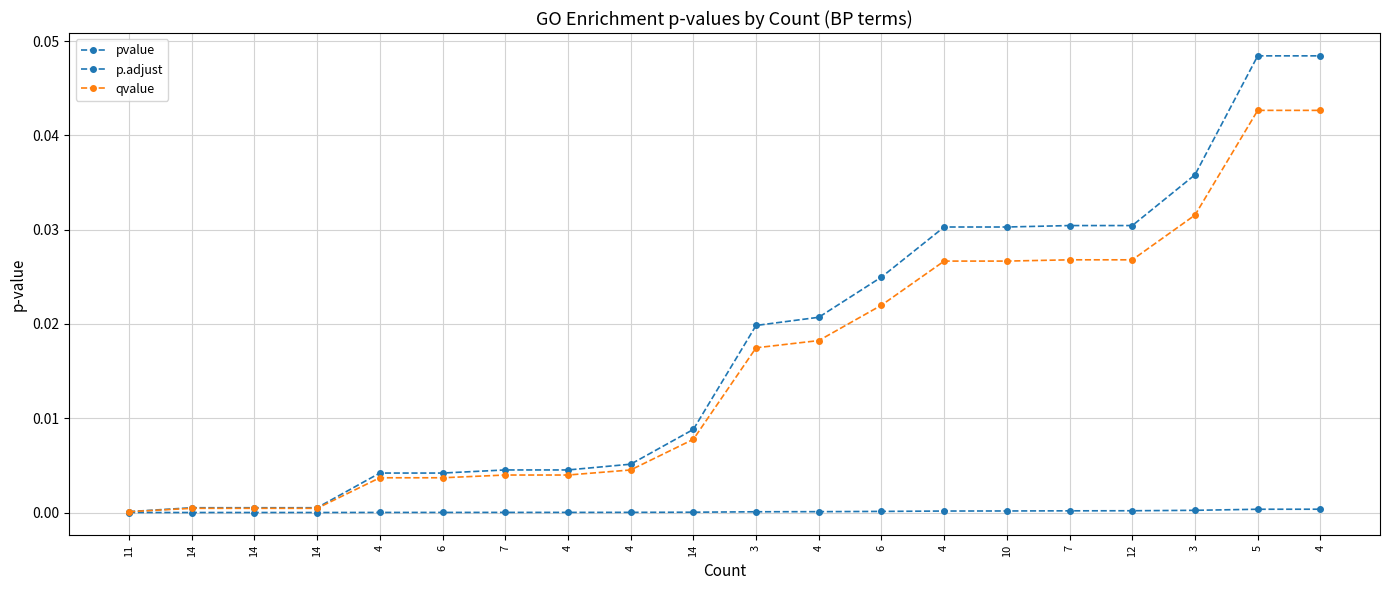

Reading left to right, transcribe all the data shown in this chart.

pvalue: 11=0.0	14=0.0	14=0.0	14=0.0	4=0.0	6=0.0	7=0.0	4=0.0	4=0.0	14=0.0	3=0.0	4=0.0	6=0.0	4=0.0	10=0.0	7=0.0	12=0.0	3=0.0	5=0.0	4=0.0
p.adjust: 11=0.0	14=0.0	14=0.0	14=0.0	4=0.0	6=0.0	7=0.0	4=0.0	4=0.0	14=0.0	3=0.0	4=0.0	6=0.0	4=0.0	10=0.0	7=0.0	12=0.0	3=0.0	5=0.0	4=0.0
qvalue: 11=0.0	14=0.0	14=0.0	14=0.0	4=0.0	6=0.0	7=0.0	4=0.0	4=0.0	14=0.0	3=0.0	4=0.0	6=0.0	4=0.0	10=0.0	7=0.0	12=0.0	3=0.0	5=0.0	4=0.0